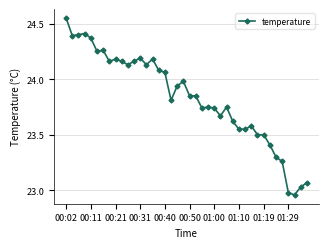

What is the difference between the maximum and minimum values?

1.6